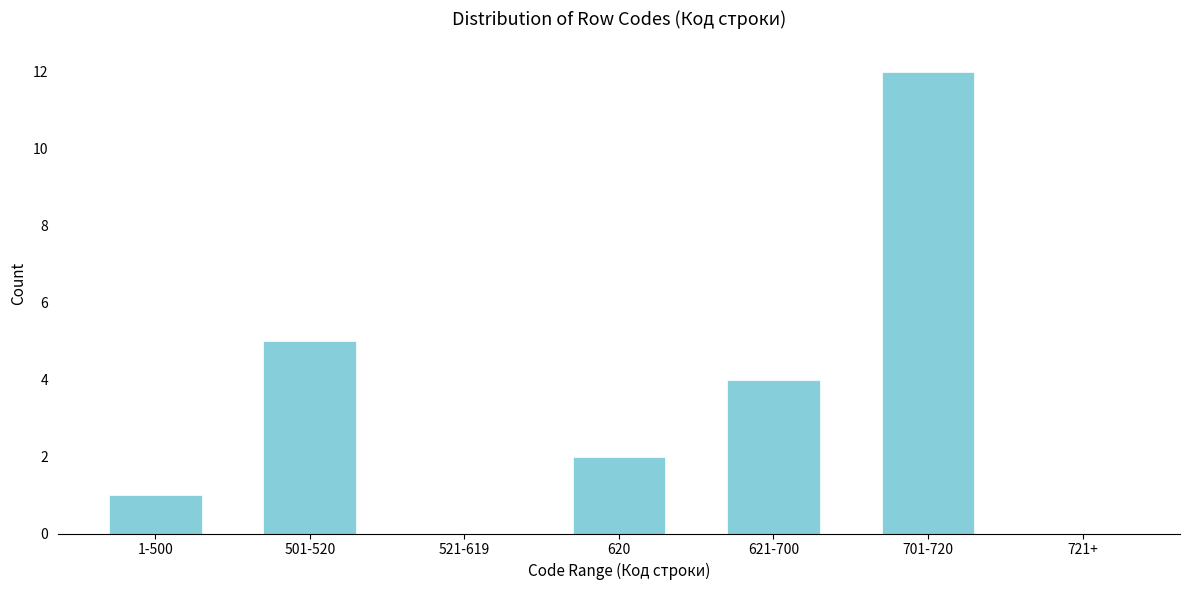

Reading left to right, extract all data points from this chart.

1-500=1	501-520=5	521-619=0	620=2	621-700=4	701-720=12	721+=0